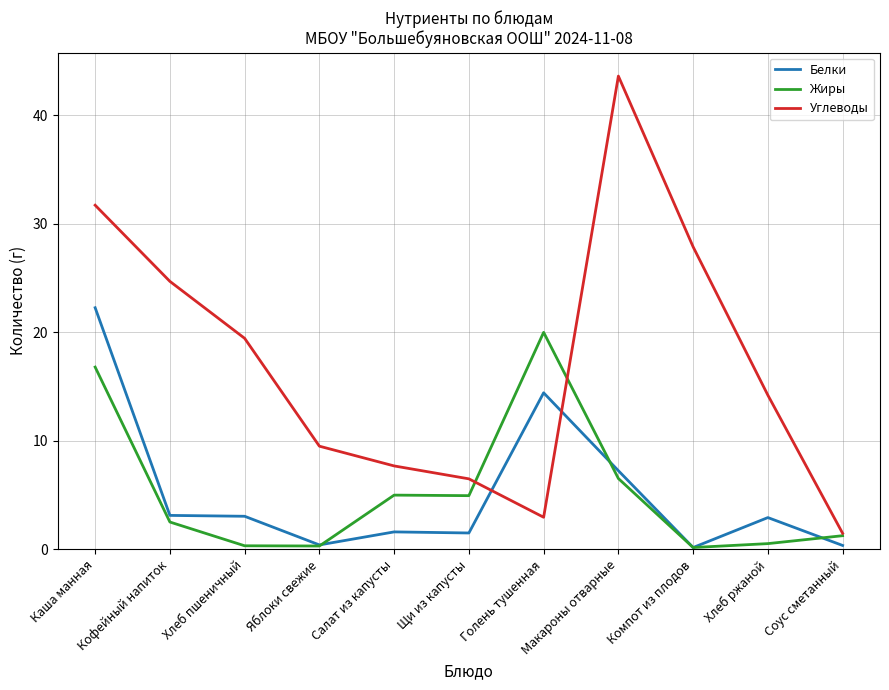

Which series changed the most between Яблоки свежие and Соус сметанный?

Углеводы